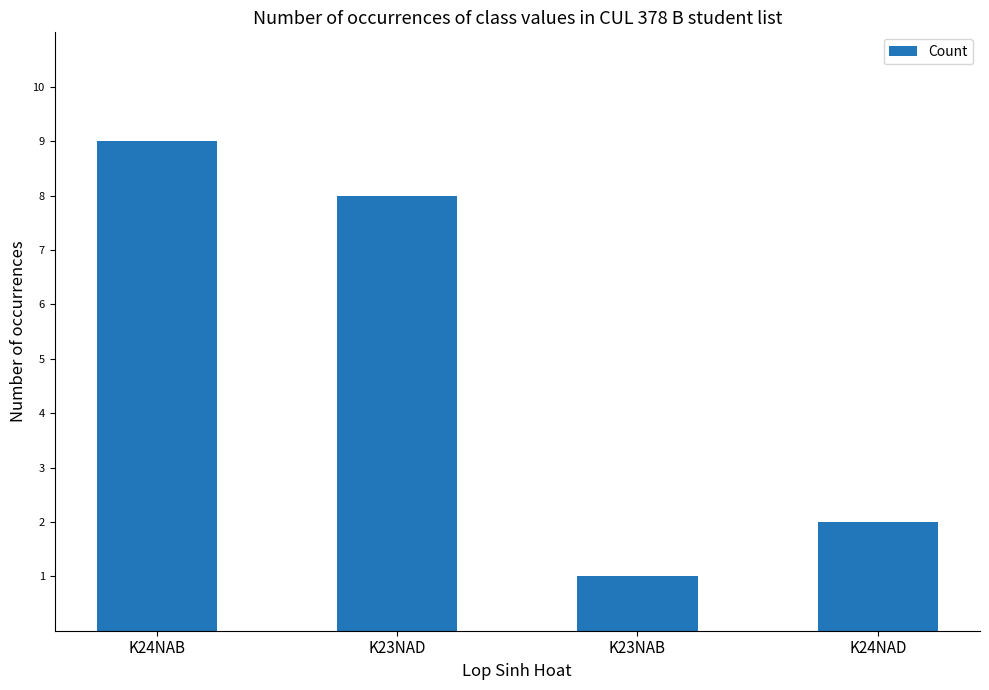

What is the minimum value shown in the chart?

1